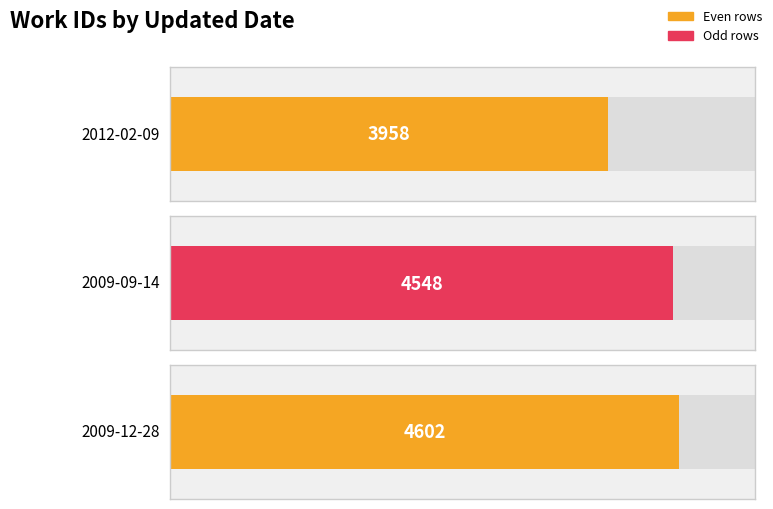

What is the change in value from 2012-02-09 to 2009-12-28?

+644